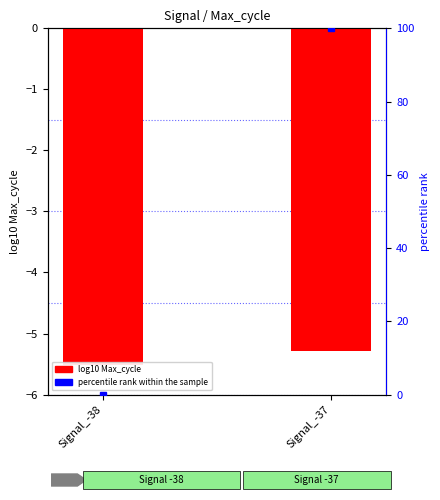

Rank the series by their maximum value, from lowest to highest.

log10 Max_cycle, percentile rank within sample